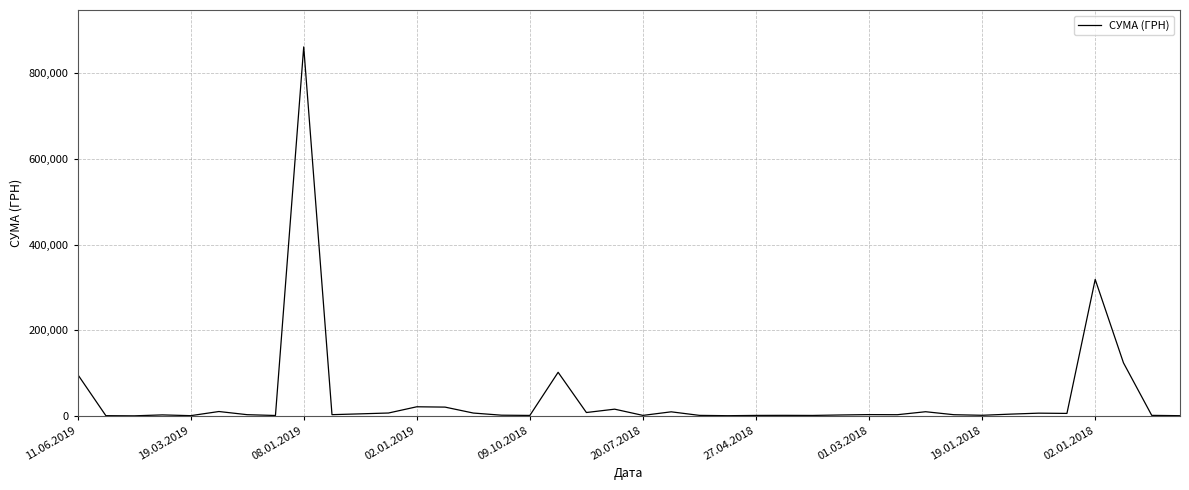

What is the greatest value displayed?

861554.0